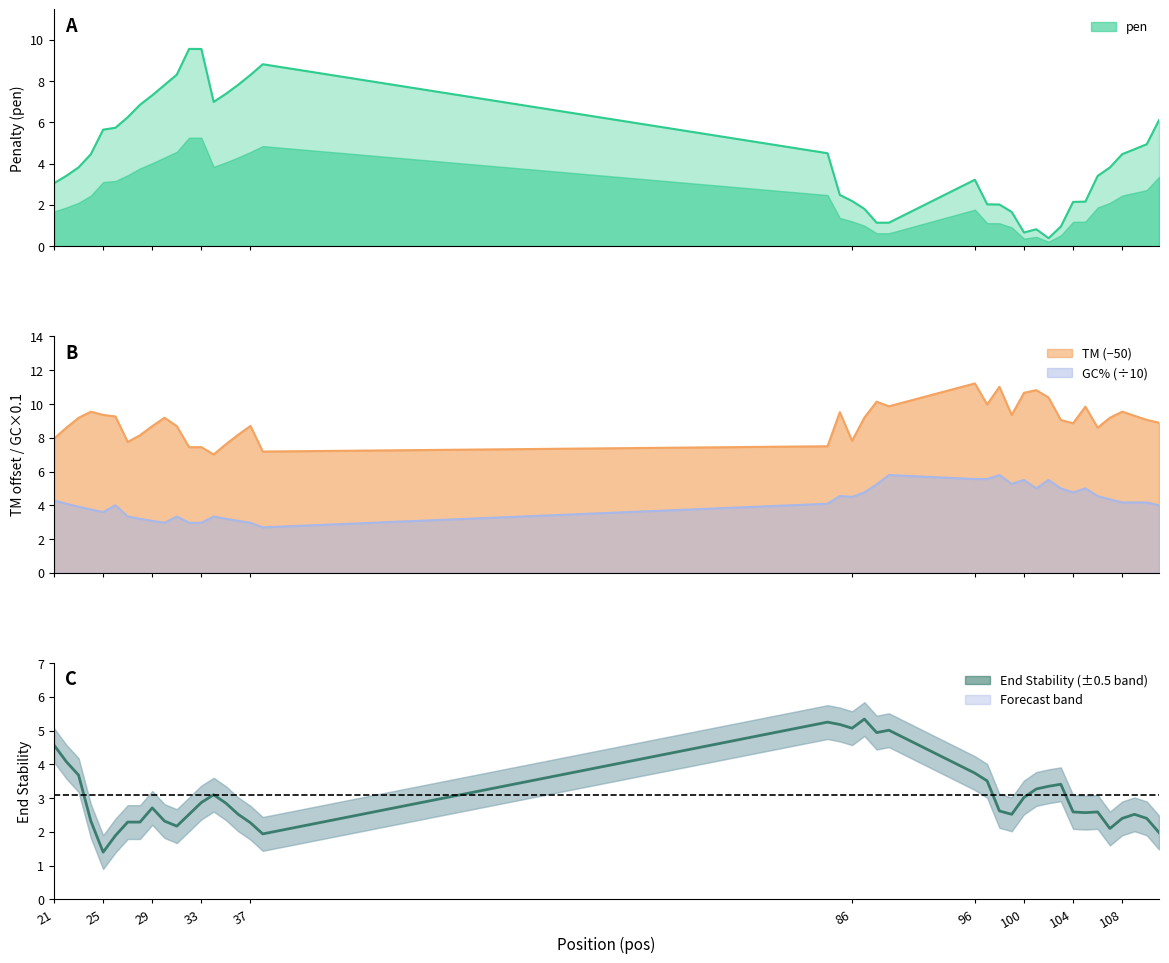

Which category has the highest value in the PRIMER_LEFT_0_TM series?

96